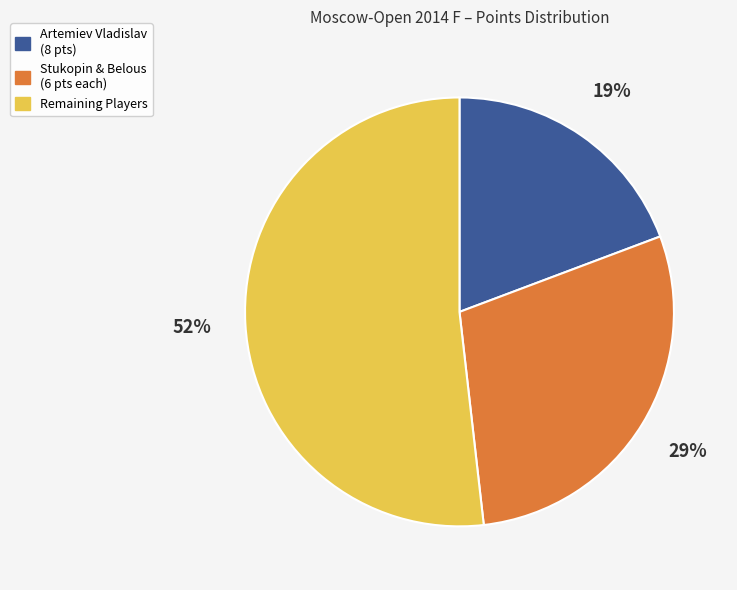

Is it true that Remaining Players is 40% of the pie?

False